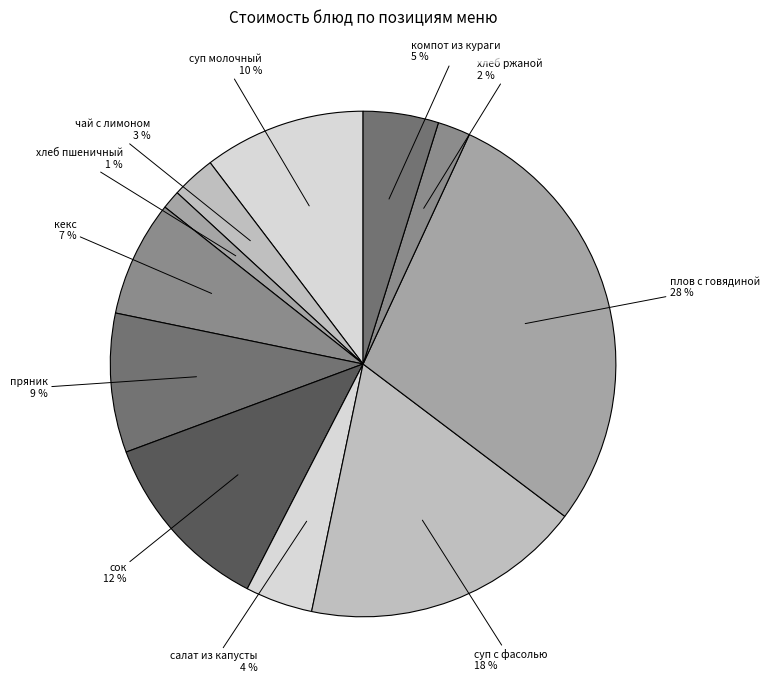

To the nearest percent, what percentage of the pie is компот из кураги?

5%